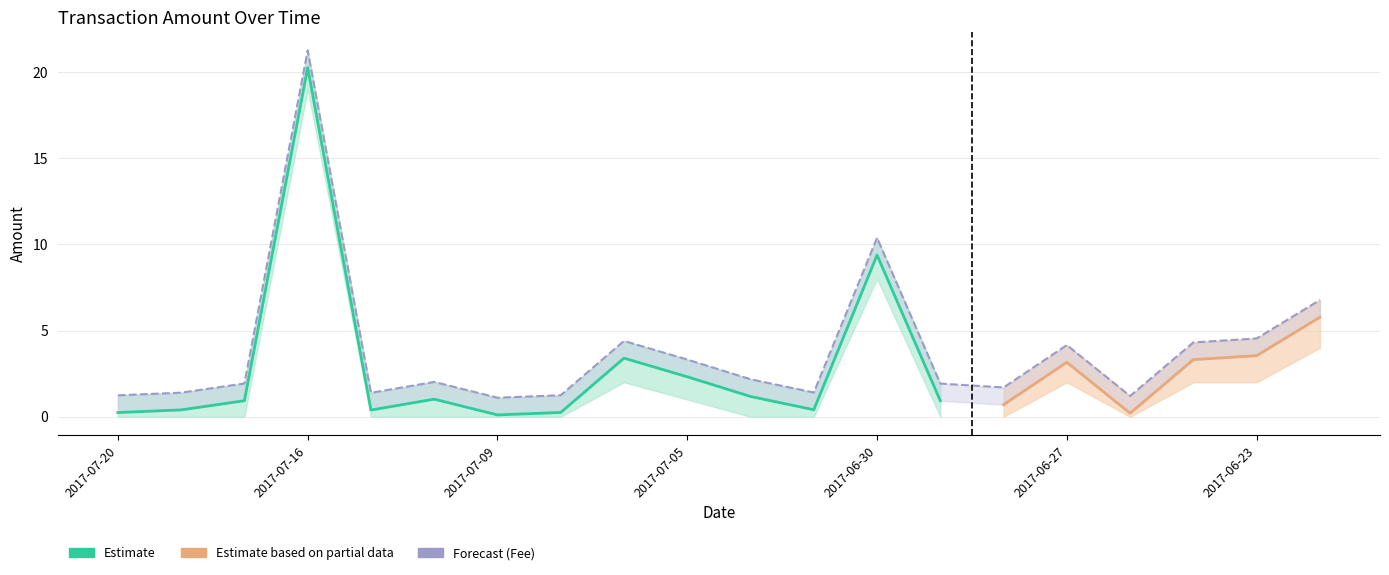

How many interior local valleys does the Amount_upper series have?

5